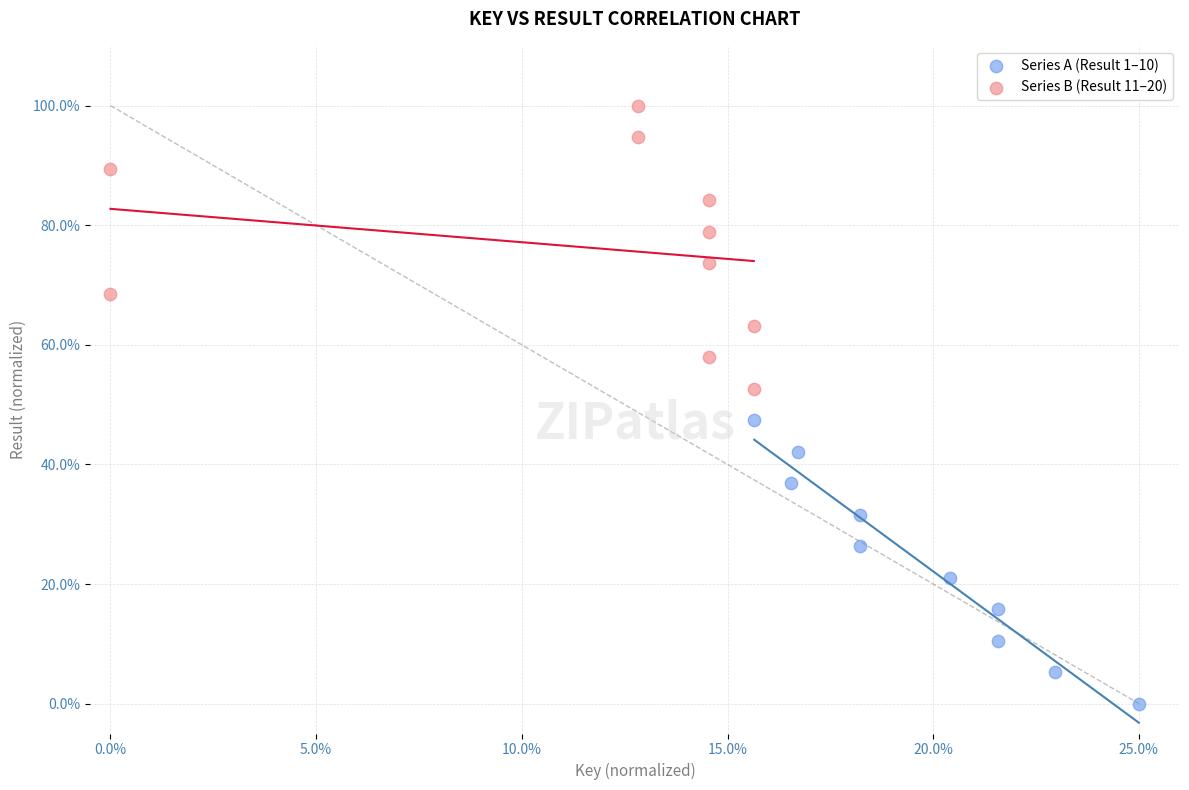

Which series contains the lowest Y value?

Series A (Result 1–10)